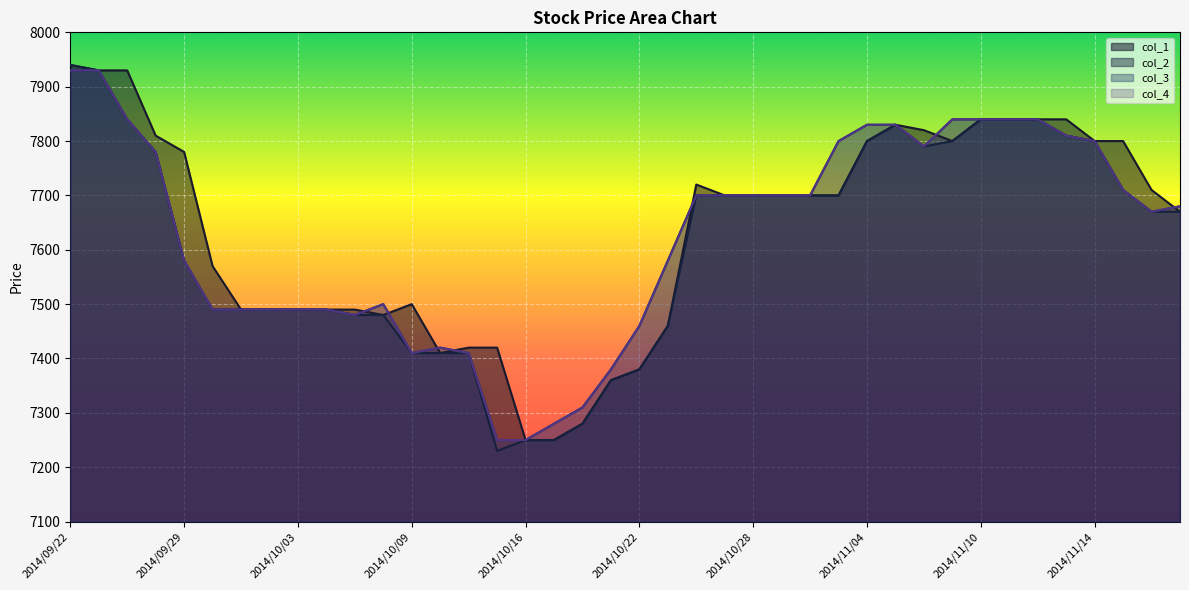

Reading left to right, transcribe all the data shown in this chart.

col_1: 2014/09/22=7940	2014/09/24=7930	2014/09/25=7930	2014/09/26=7810	2014/09/29=7780	2014/09/30=7570	2014/10/01=7490	2014/10/02=7490	2014/10/03=7490	2014/10/06=7490	2014/10/07=7490	2014/10/08=7480	2014/10/09=7500	2014/10/10=7410	2014/10/14=7420	2014/10/15=7420	2014/10/16=7250	2014/10/17=7250	2014/10/20=7280	2014/10/21=7360	2014/10/22=7380	2014/10/23=7460	2014/10/24=7720	2014/10/27=7700	2014/10/28=7700	2014/10/29=7700	2014/10/30=7700	2014/10/31=7700	2014/11/04=7800	2014/11/05=7830	2014/11/06=7820	2014/11/07=7800	2014/11/10=7840	2014/11/11=7840	2014/11/12=7840	2014/11/13=7840	2014/11/14=7800	2014/11/17=7800	2014/11/18=7710	2014/11/19=7670
col_2: 2014/09/22=7940	2014/09/24=7930	2014/09/25=7840	2014/09/26=7780	2014/09/29=7580	2014/09/30=7490	2014/10/01=7490	2014/10/02=7490	2014/10/03=7490	2014/10/06=7490	2014/10/07=7480	2014/10/08=7480	2014/10/09=7410	2014/10/10=7410	2014/10/14=7410	2014/10/15=7230	2014/10/16=7250	2014/10/17=7250	2014/10/20=7280	2014/10/21=7360	2014/10/22=7380	2014/10/23=7460	2014/10/24=7700	2014/10/27=7700	2014/10/28=7700	2014/10/29=7700	2014/10/30=7700	2014/10/31=7700	2014/11/04=7800	2014/11/05=7830	2014/11/06=7790	2014/11/07=7800	2014/11/10=7840	2014/11/11=7840	2014/11/12=7840	2014/11/13=7810	2014/11/14=7800	2014/11/17=7710	2014/11/18=7670	2014/11/19=7670
col_3: 2014/09/22=7930	2014/09/24=7930	2014/09/25=7840	2014/09/26=7780	2014/09/29=7580	2014/09/30=7490	2014/10/01=7490	2014/10/02=7490	2014/10/03=7490	2014/10/06=7490	2014/10/07=7480	2014/10/08=7500	2014/10/09=7410	2014/10/10=7420	2014/10/14=7410	2014/10/15=7250	2014/10/16=7250	2014/10/17=7280	2014/10/20=7310	2014/10/21=7380	2014/10/22=7460	2014/10/23=7580	2014/10/24=7700	2014/10/27=7700	2014/10/28=7700	2014/10/29=7700	2014/10/30=7700	2014/10/31=7800	2014/11/04=7830	2014/11/05=7830	2014/11/06=7790	2014/11/07=7840	2014/11/10=7840	2014/11/11=7840	2014/11/12=7840	2014/11/13=7810	2014/11/14=7800	2014/11/17=7710	2014/11/18=7670	2014/11/19=7680
col_4: 2014/09/22=7930	2014/09/24=7930	2014/09/25=7840	2014/09/26=7780	2014/09/29=7580	2014/09/30=7490	2014/10/01=7490	2014/10/02=7490	2014/10/03=7490	2014/10/06=7490	2014/10/07=7480	2014/10/08=7500	2014/10/09=7410	2014/10/10=7420	2014/10/14=7410	2014/10/15=7250	2014/10/16=7250	2014/10/17=7280	2014/10/20=7310	2014/10/21=7380	2014/10/22=7460	2014/10/23=7580	2014/10/24=7700	2014/10/27=7700	2014/10/28=7700	2014/10/29=7700	2014/10/30=7700	2014/10/31=7800	2014/11/04=7830	2014/11/05=7830	2014/11/06=7790	2014/11/07=7840	2014/11/10=7840	2014/11/11=7840	2014/11/12=7840	2014/11/13=7810	2014/11/14=7800	2014/11/17=7710	2014/11/18=7670	2014/11/19=7680